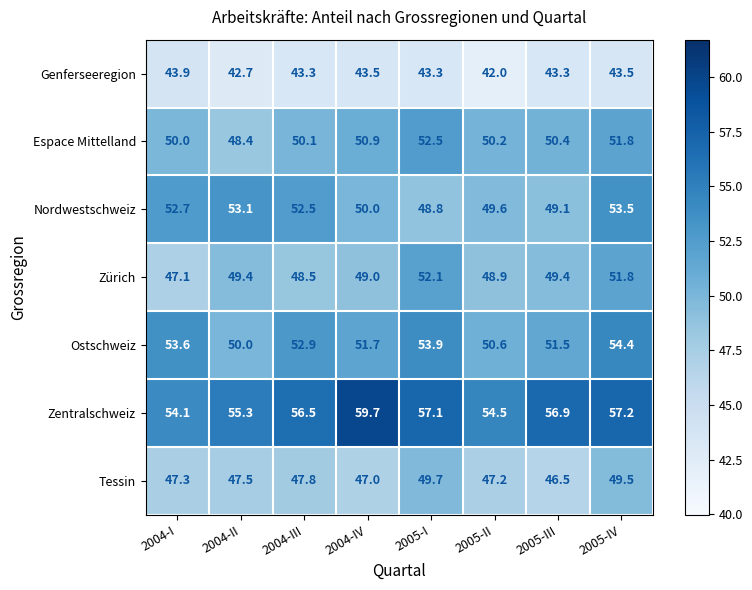

How many categories are shown in the chart?

8